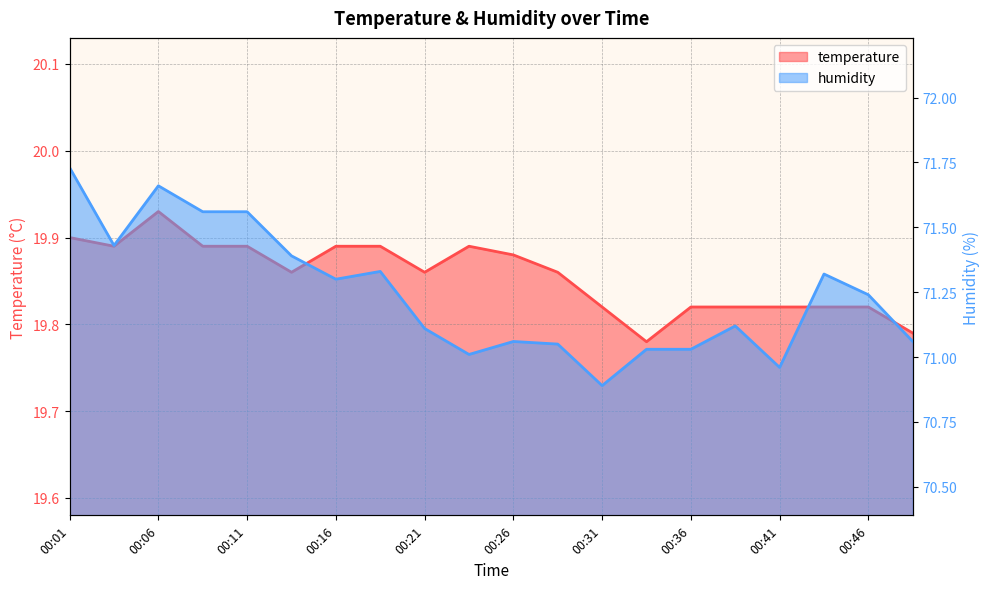

What is the value of the temperature point at the 8th from the left?

19.9